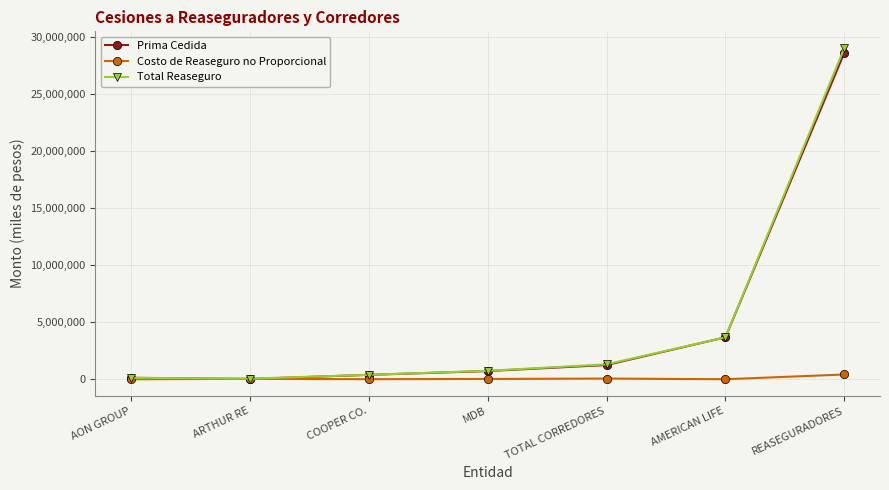

How many categories are shown in the chart?

7